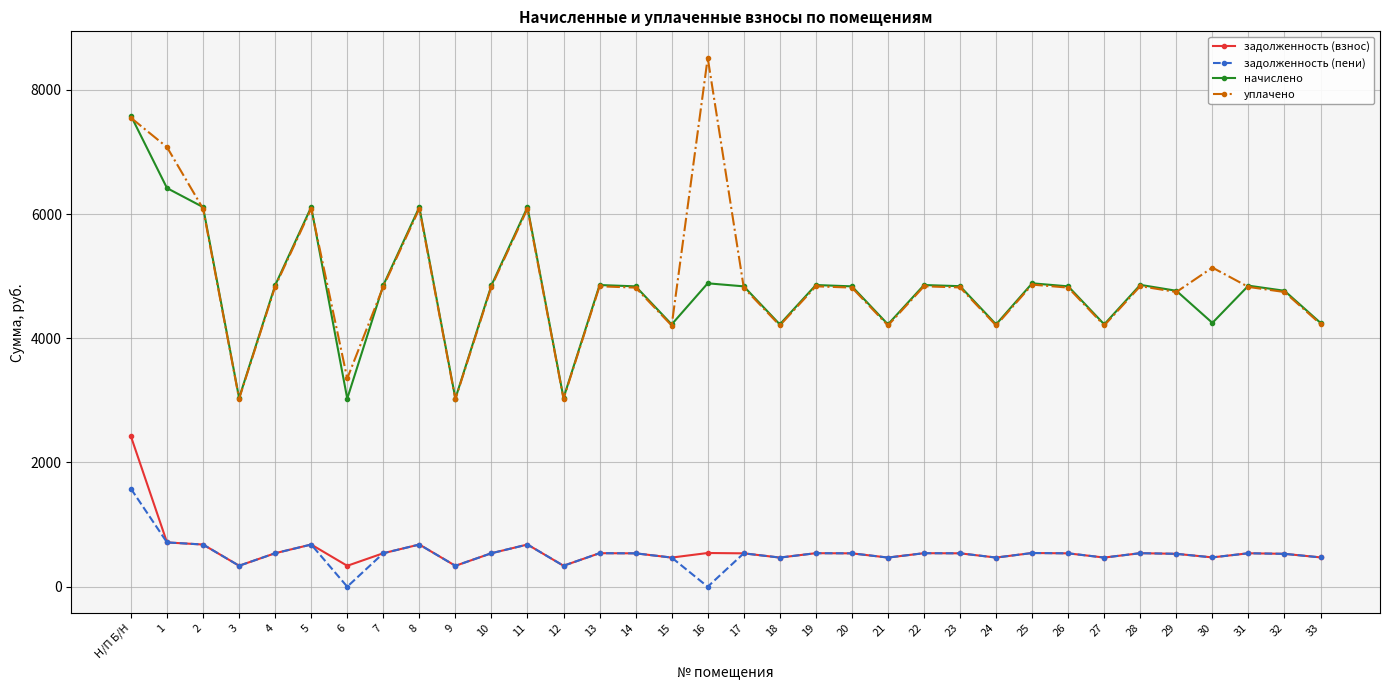

Where does the задолженность (взнос) series first go above 537?

Н/П Б/Н